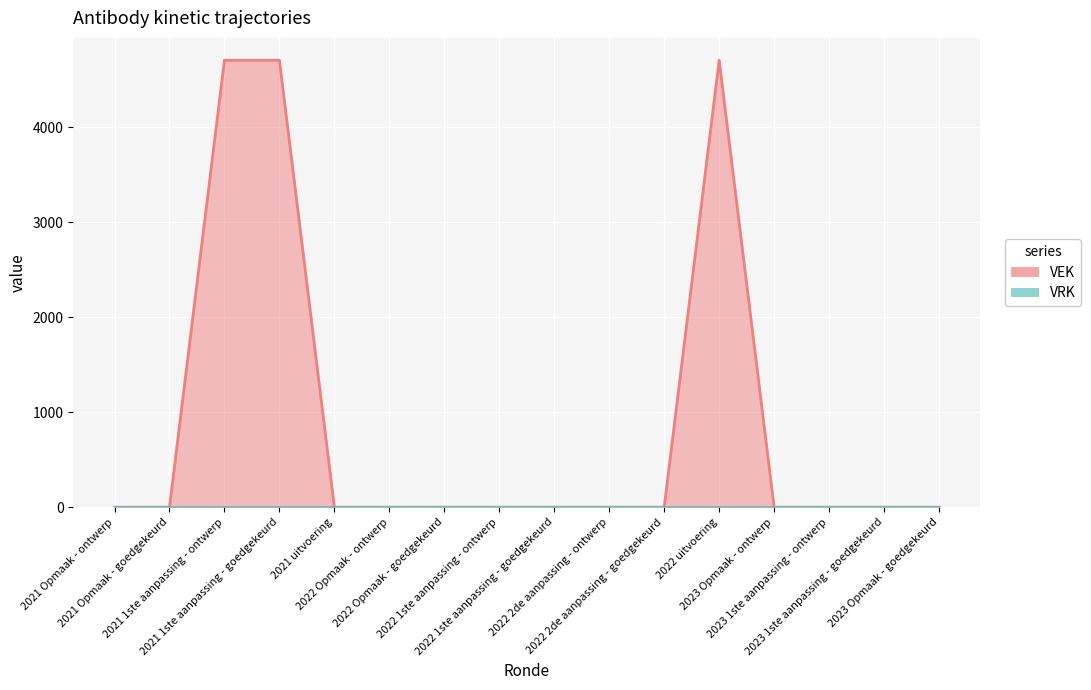

Rank the categories by value from lowest to highest.

2021 Opmaak - ontwerp, 2021 Opmaak - goedgekeurd, 2021 uitvoering, 2022 Opmaak - ontwerp, 2022 Opmaak - goedgekeurd, 2022 1ste aanpassing - ontwerp, 2022 1ste aanpassing - goedgekeurd, 2022 2de aanpassing - ontwerp, 2022 2de aanpassing - goedgekeurd, 2023 Opmaak - ontwerp, 2023 1ste aanpassing - ontwerp, 2023 1ste aanpassing - goedgekeurd, 2023 Opmaak - goedgekeurd, 2021 1ste aanpassing - ontwerp, 2021 1ste aanpassing - goedgekeurd, 2022 uitvoering